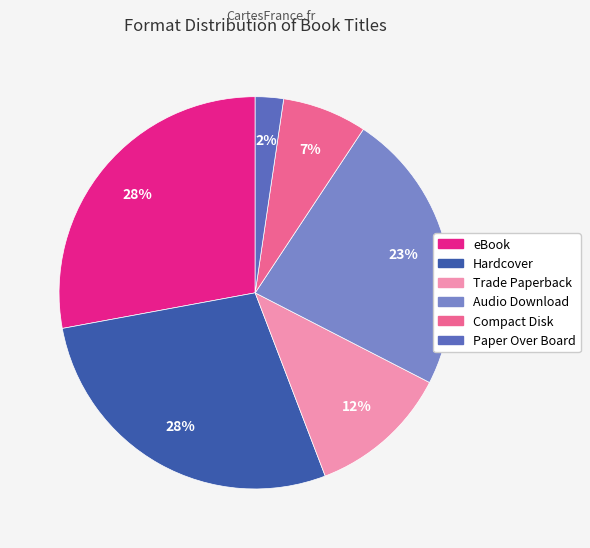

To the nearest percent, what is the combined percentage of Compact Disk and Hardcover?

35%